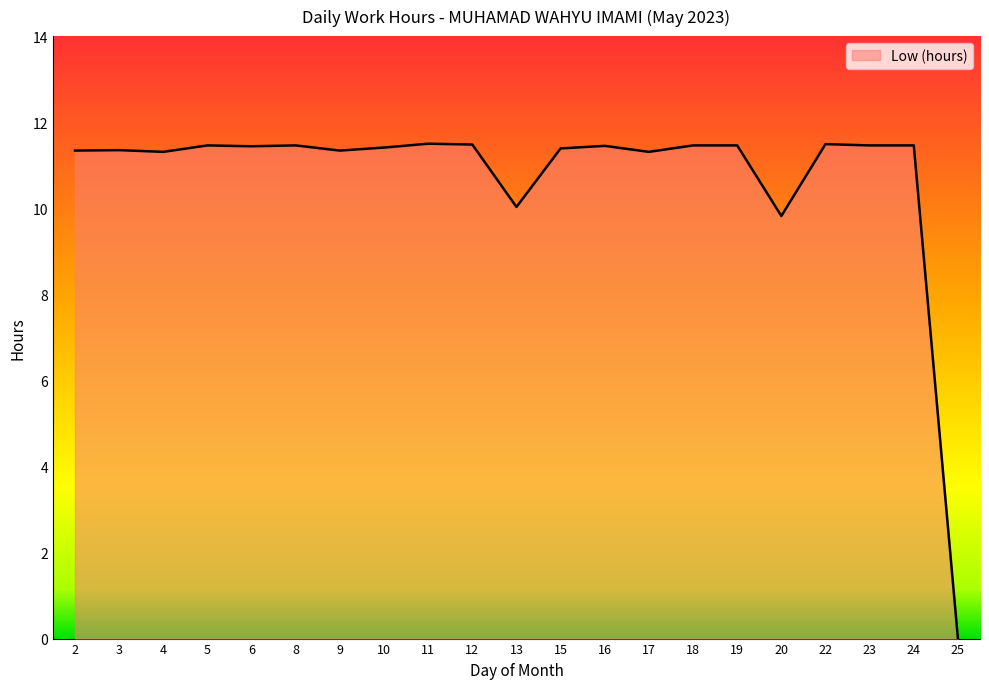

How many lines are shown in the chart?

1